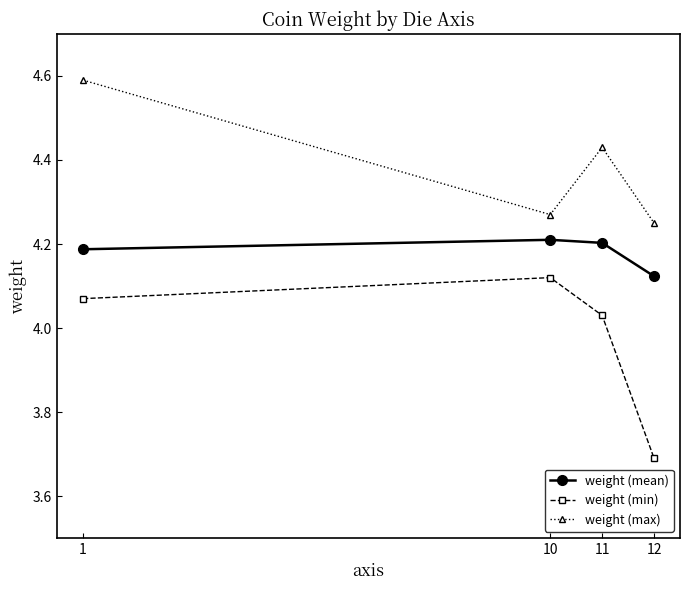

At 12, list the series in order from smallest to largest.

weight (min), weight (mean), weight (max)